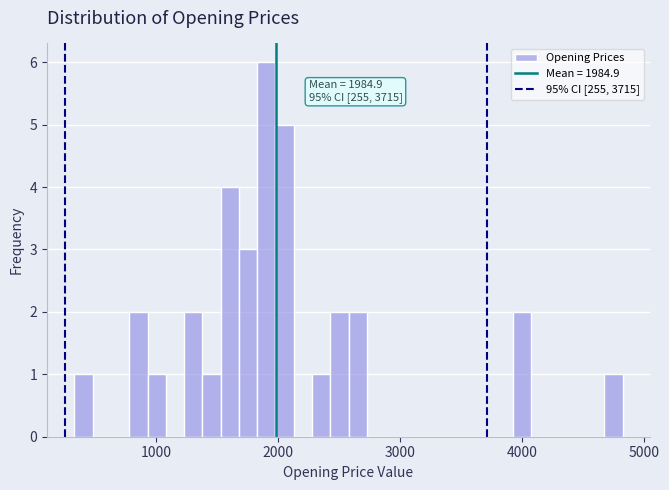

Around what value on the x-axis is the tallest bar? Give the approximate position of its centre, as read against the axis.

1900